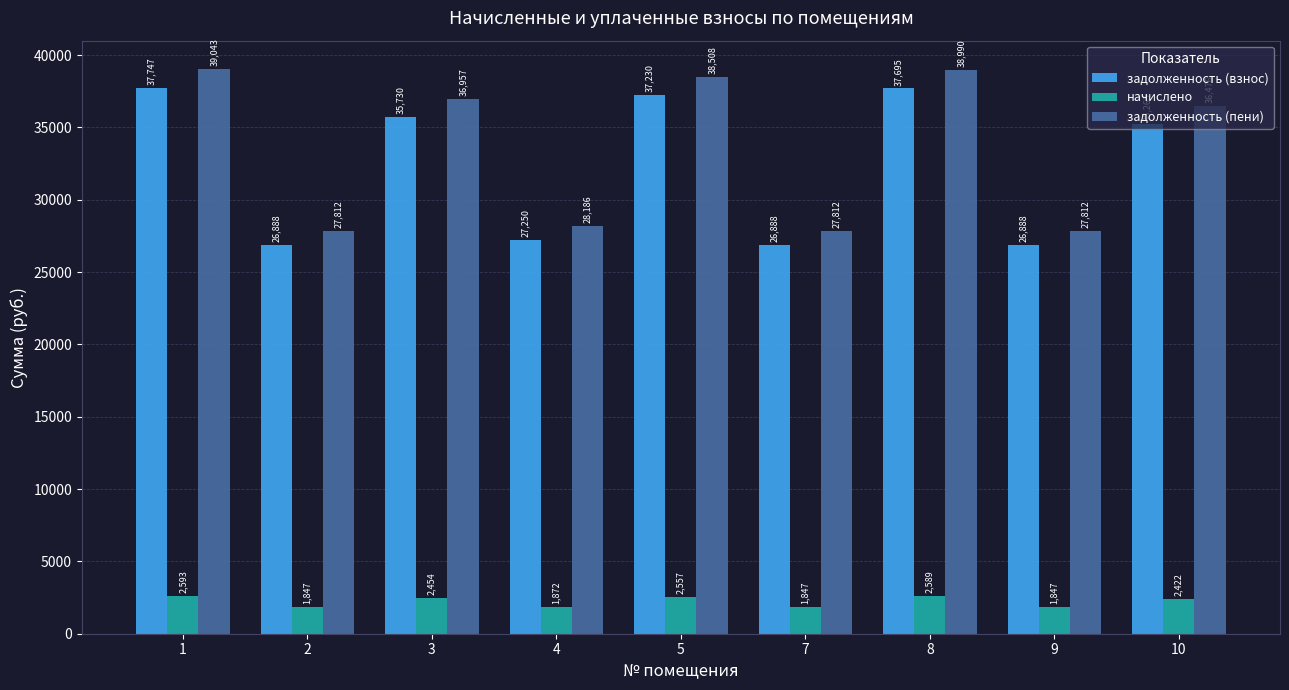

What is the greatest value displayed?

39043.3